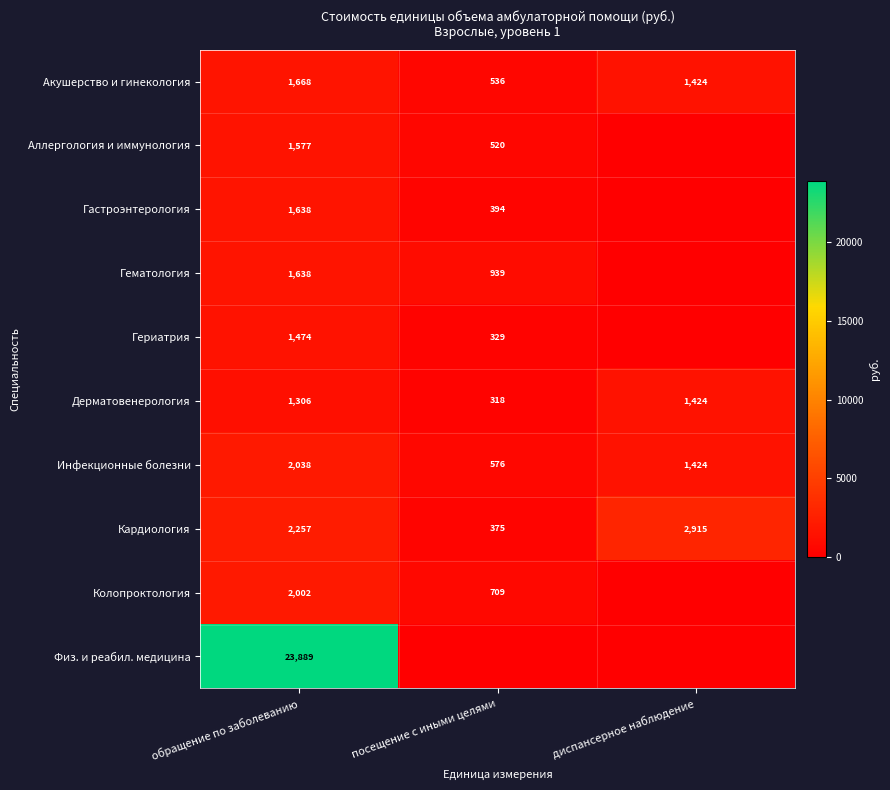

What is the sum of the Инфекционные болезни values at обращение по заболеванию and посещение с иными целями?

2614